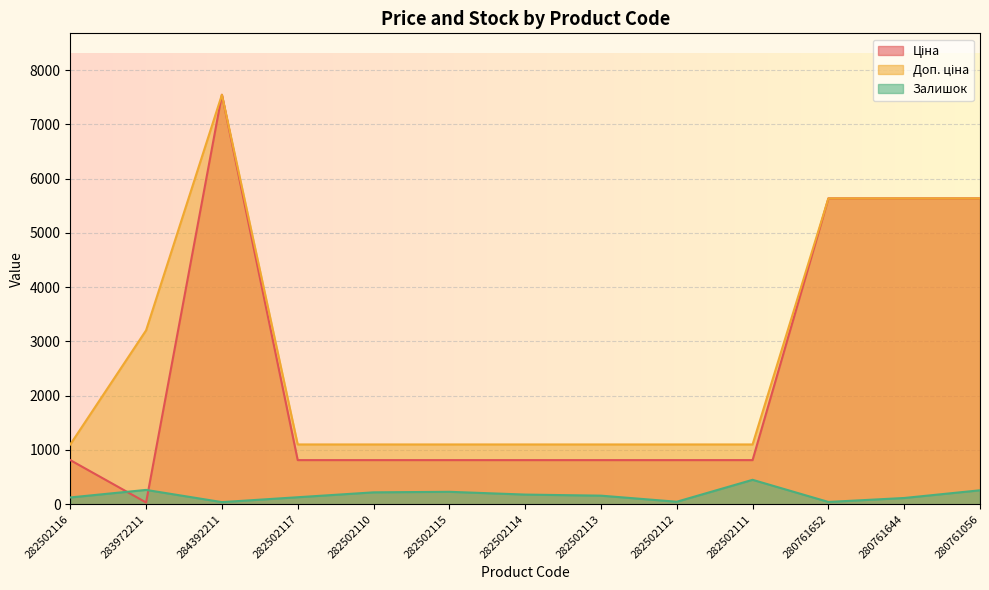

True or false: Доп. ціна has a value of 8490.4 at 280761644.

False